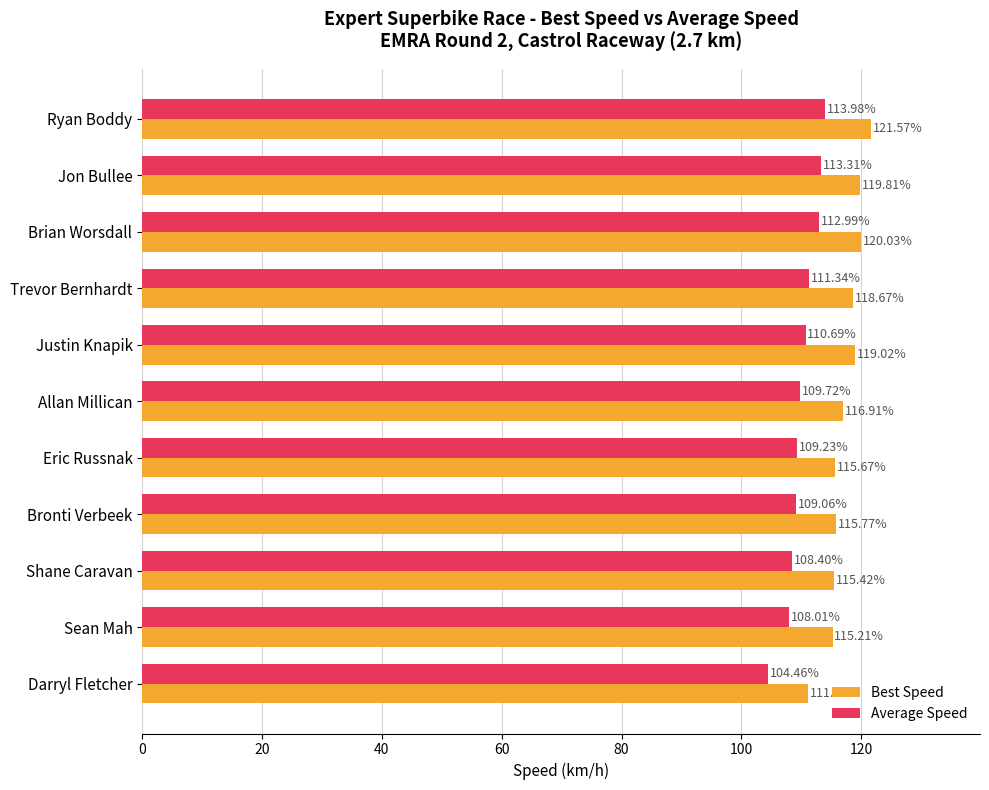

What is the highest value of the Average Speed series?

114.0